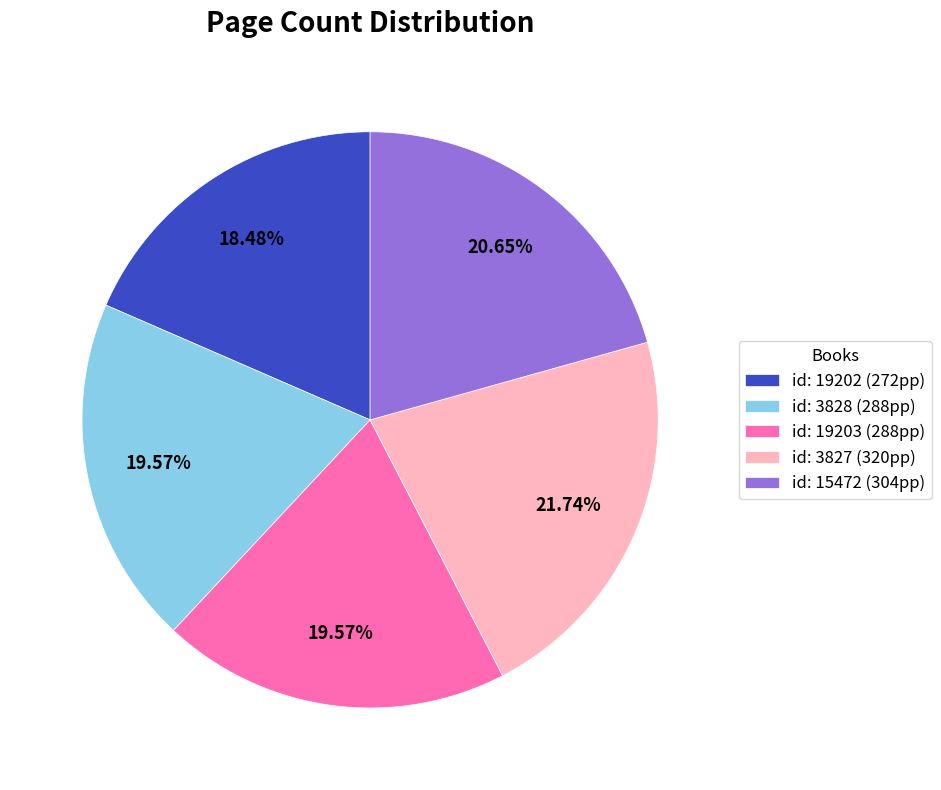

Is the sum of id: 19203 (288pp) and id: 15472 (304pp) greater than half?

No